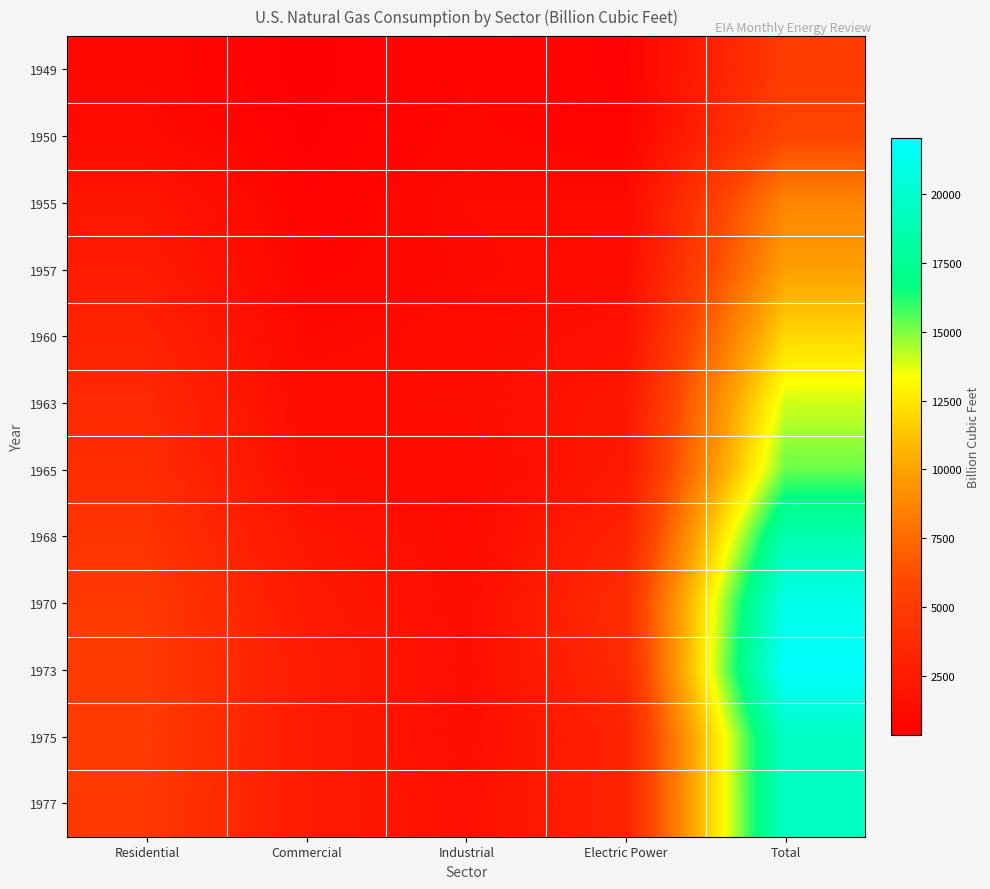

Reading left to right, extract all data points from this chart.

1949: Residential=992.5	Commercial=347.8	Industrial=835.3	Electric Power=550.1	Total=4971.2
1950: Residential=1198.4	Commercial=387.8	Industrial=927.6	Electric Power=628.9	Total=5766.5
1955: Residential=2124.0	Commercial=629.2	Industrial=1131.0	Electric Power=1153.3	Total=8693.7
1957: Residential=2500.3	Commercial=775.9	Industrial=1046.1	Electric Power=1336.1	Total=9846.1
1960: Residential=3103.2	Commercial=1020.2	Industrial=1236.8	Electric Power=1724.8	Total=11966.5
1963: Residential=3589.0	Commercial=1267.8	Industrial=1411.1	Electric Power=2144.5	Total=13970.2
1965: Residential=3902.8	Commercial=1443.6	Industrial=1156.2	Electric Power=2321.1	Total=15279.7
1968: Residential=4450.4	Commercial=2075.7	Industrial=1237.1	Electric Power=3147.9	Total=18632.1
1970: Residential=4837.4	Commercial=2398.5	Industrial=1398.8	Electric Power=3931.9	Total=21139.4
1973: Residential=4879.4	Commercial=2597.0	Industrial=1495.9	Electric Power=3660.2	Total=22049.4
1975: Residential=4924.1	Commercial=2508.3	Industrial=1396.3	Electric Power=3157.7	Total=19537.6
1977: Residential=4821.5	Commercial=2500.8	Industrial=1659.1	Electric Power=3191.2	Total=19520.6